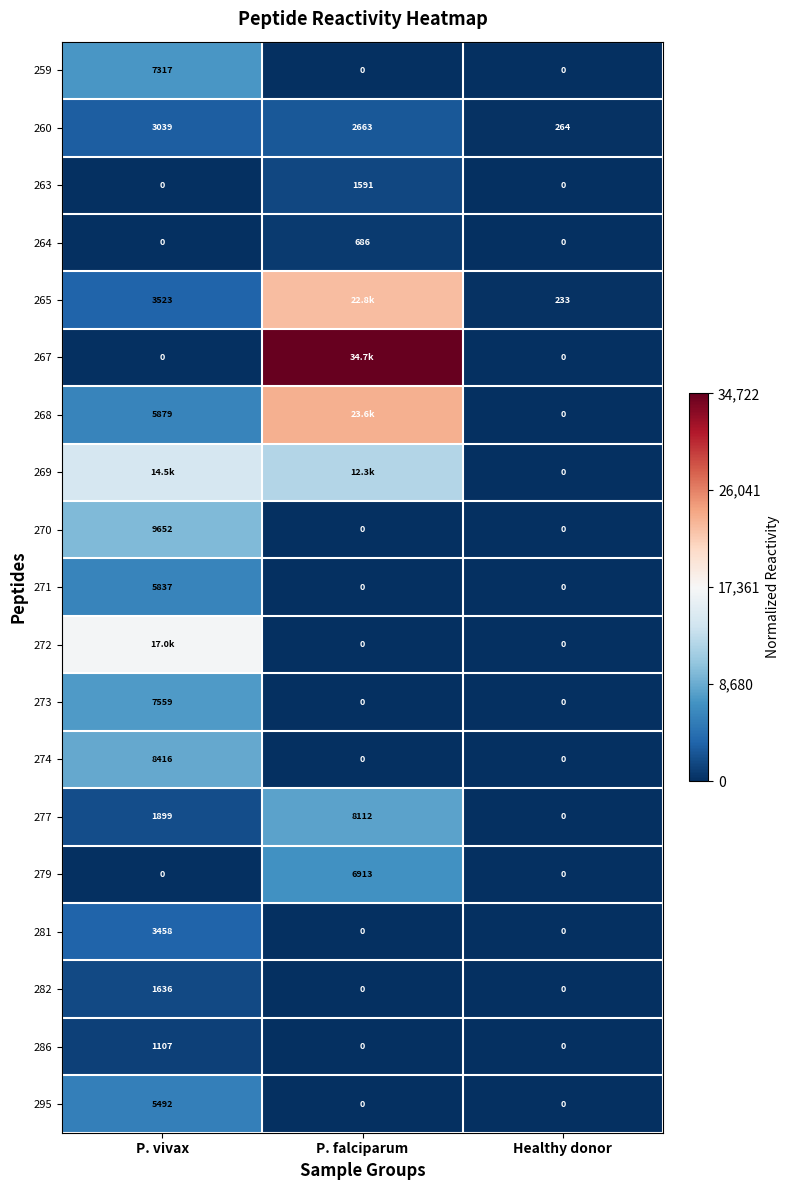

At which label does 271 reach its peak?

P. vivax